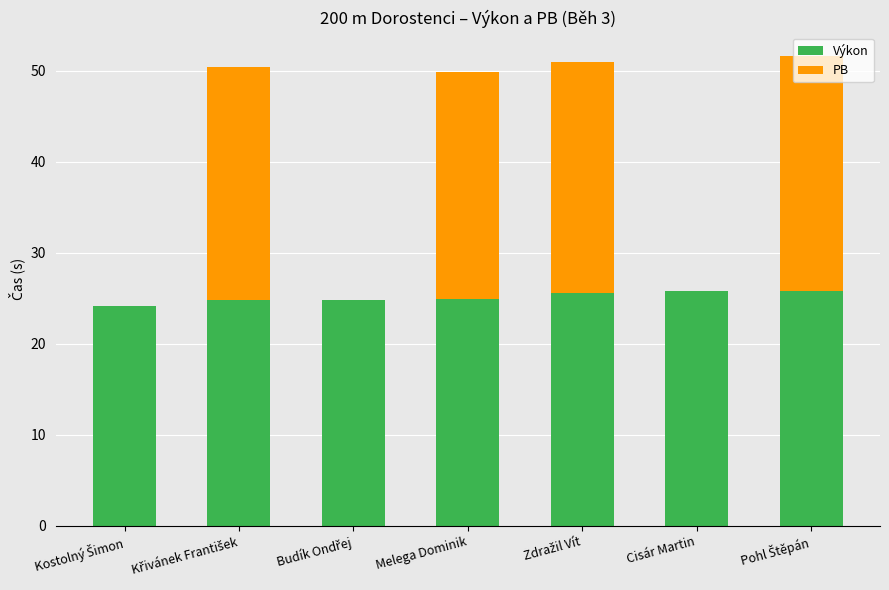

What value does the Výkon series have at Melega Dominik?

24.9